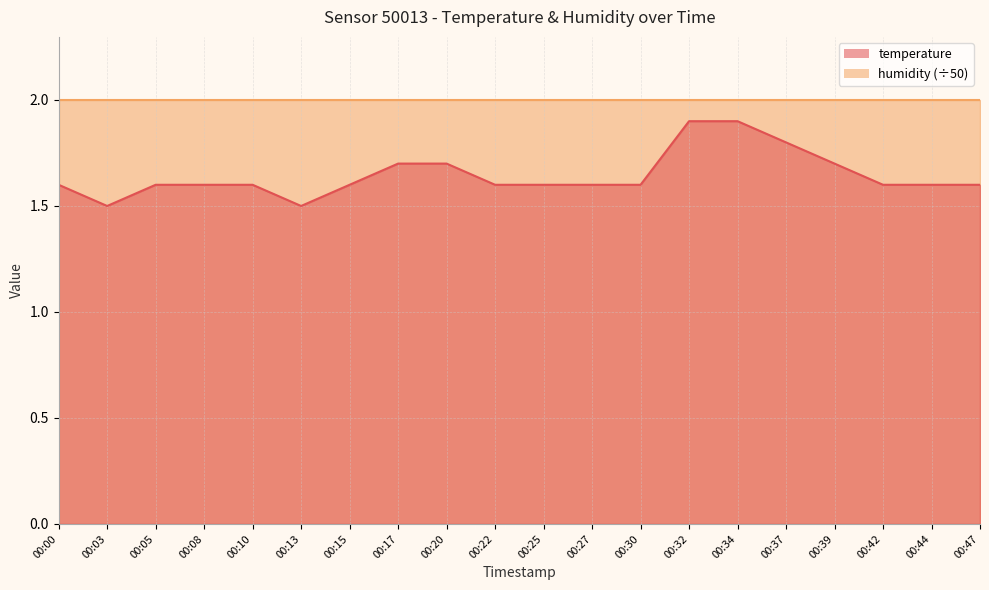

What is the sum of the values at 00:15 and 00:30?

3.2